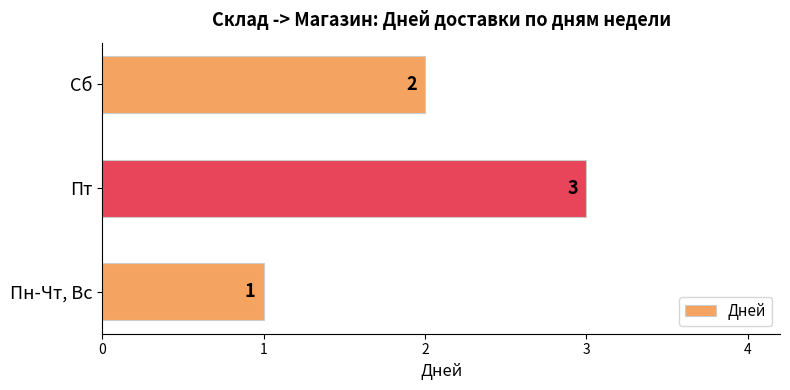

What is the smallest value displayed?

1